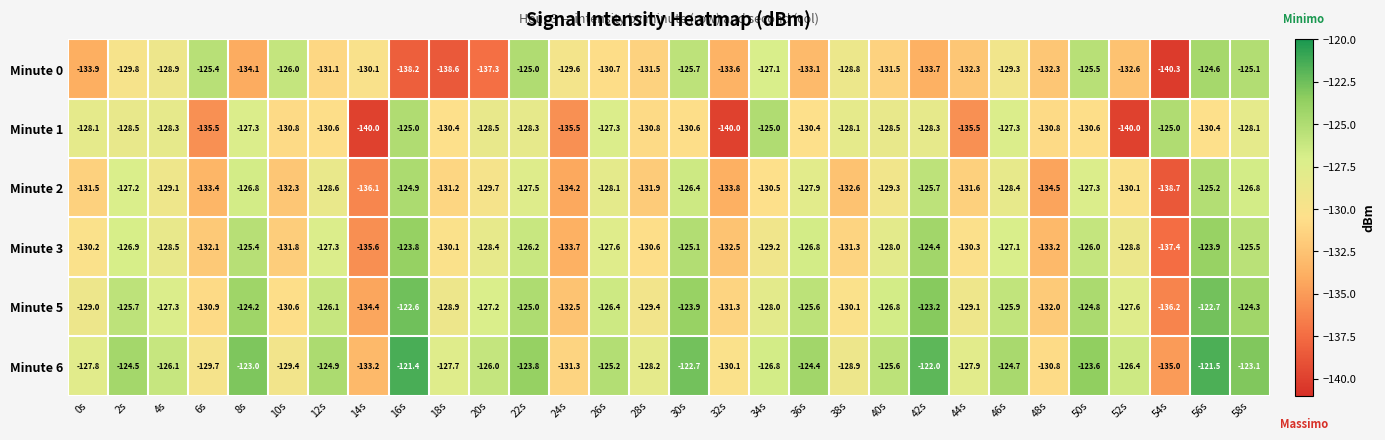

How many distinct data groups are displayed?

6